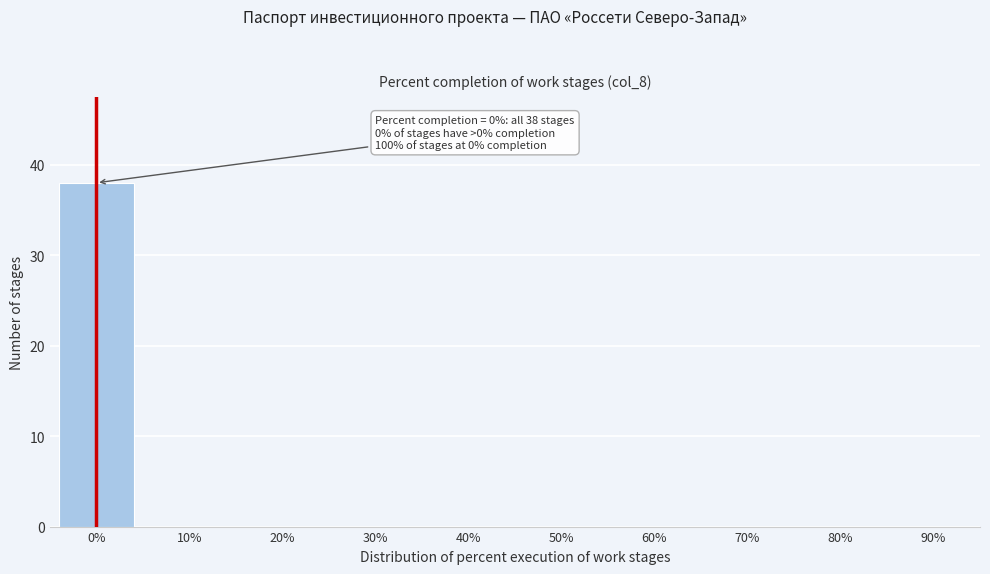

Reading left to right, list all the values displayed in this chart.

0%=38	10%=0	20%=0	30%=0	40%=0	50%=0	60%=0	70%=0	80%=0	90%=0